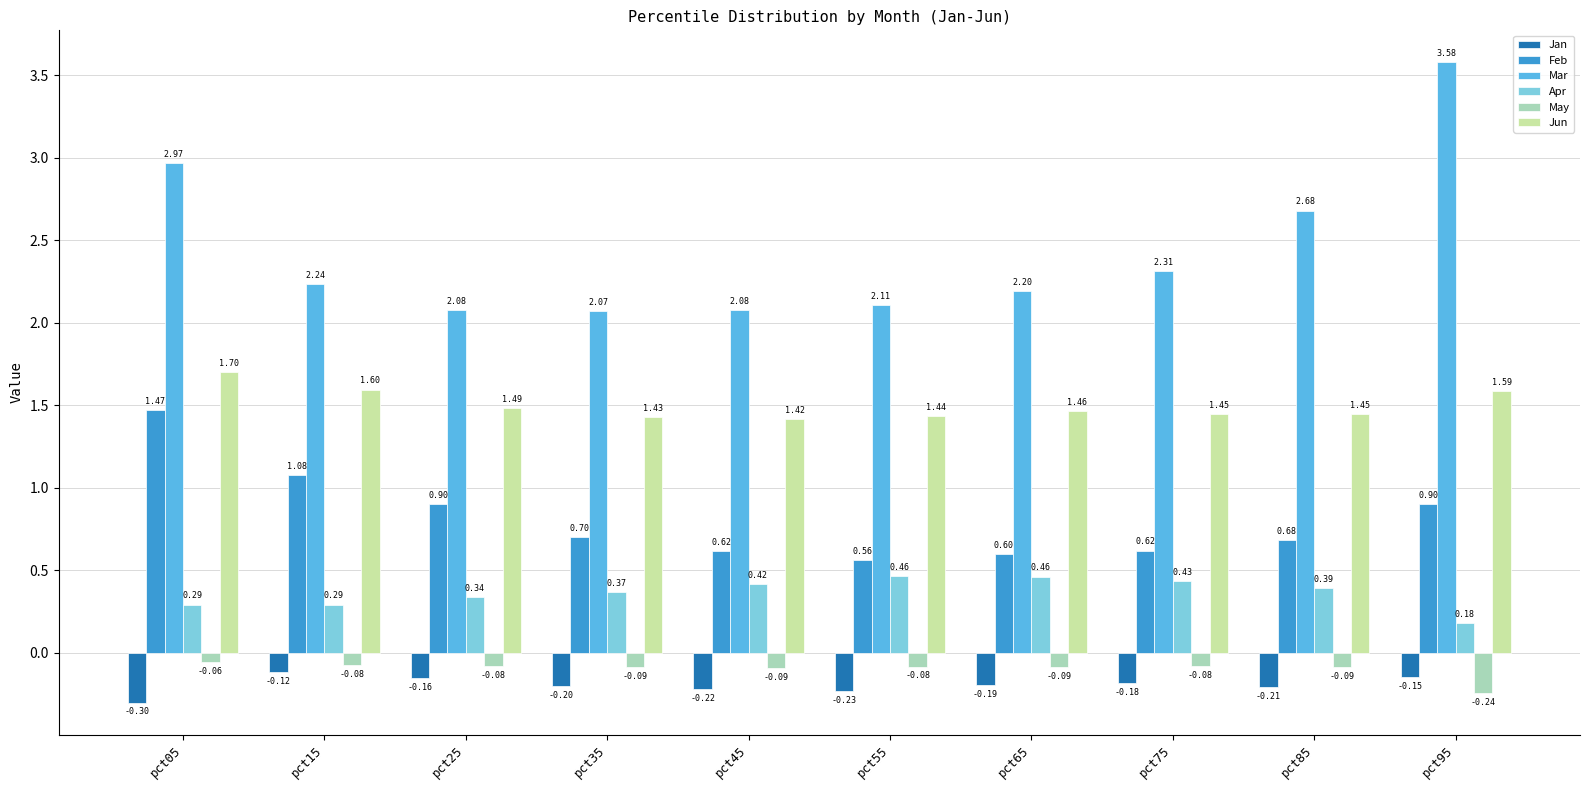

What is the sum of all Jun values?

15.0